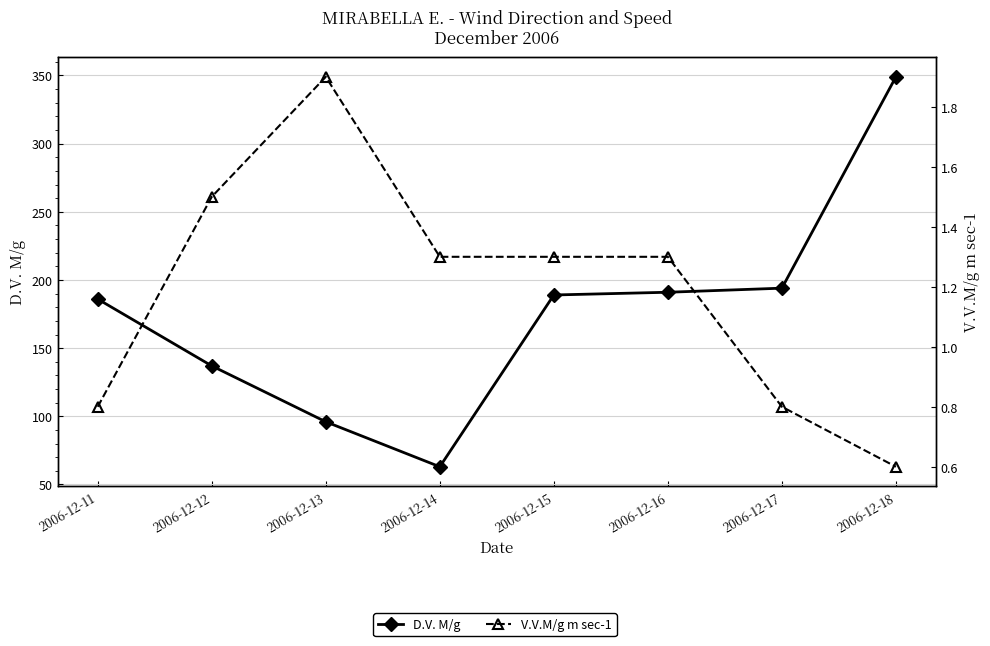

True or false: V.V.M/g m sec-1 has a value of 0.8 at 2006-12-11.

True